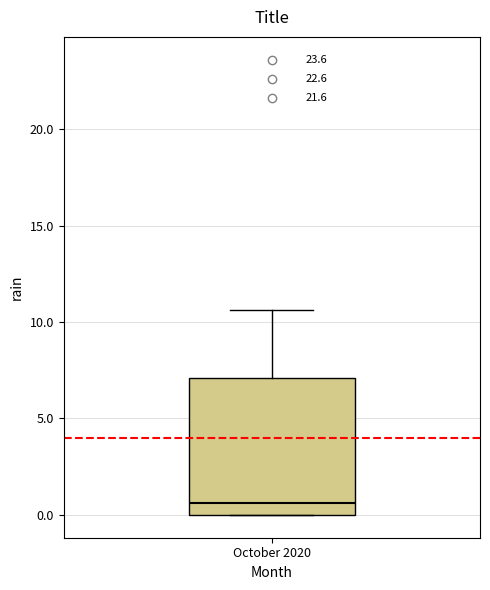

Read this box plot against the y-axis: the position of the median line, the range covered by the box, and the ends of both whiskers. The values are not printed on the chart, so give them approximately, as read against the axis.

median 0.5, box 0.0 to 7.0, whiskers 0.0 to 10.5